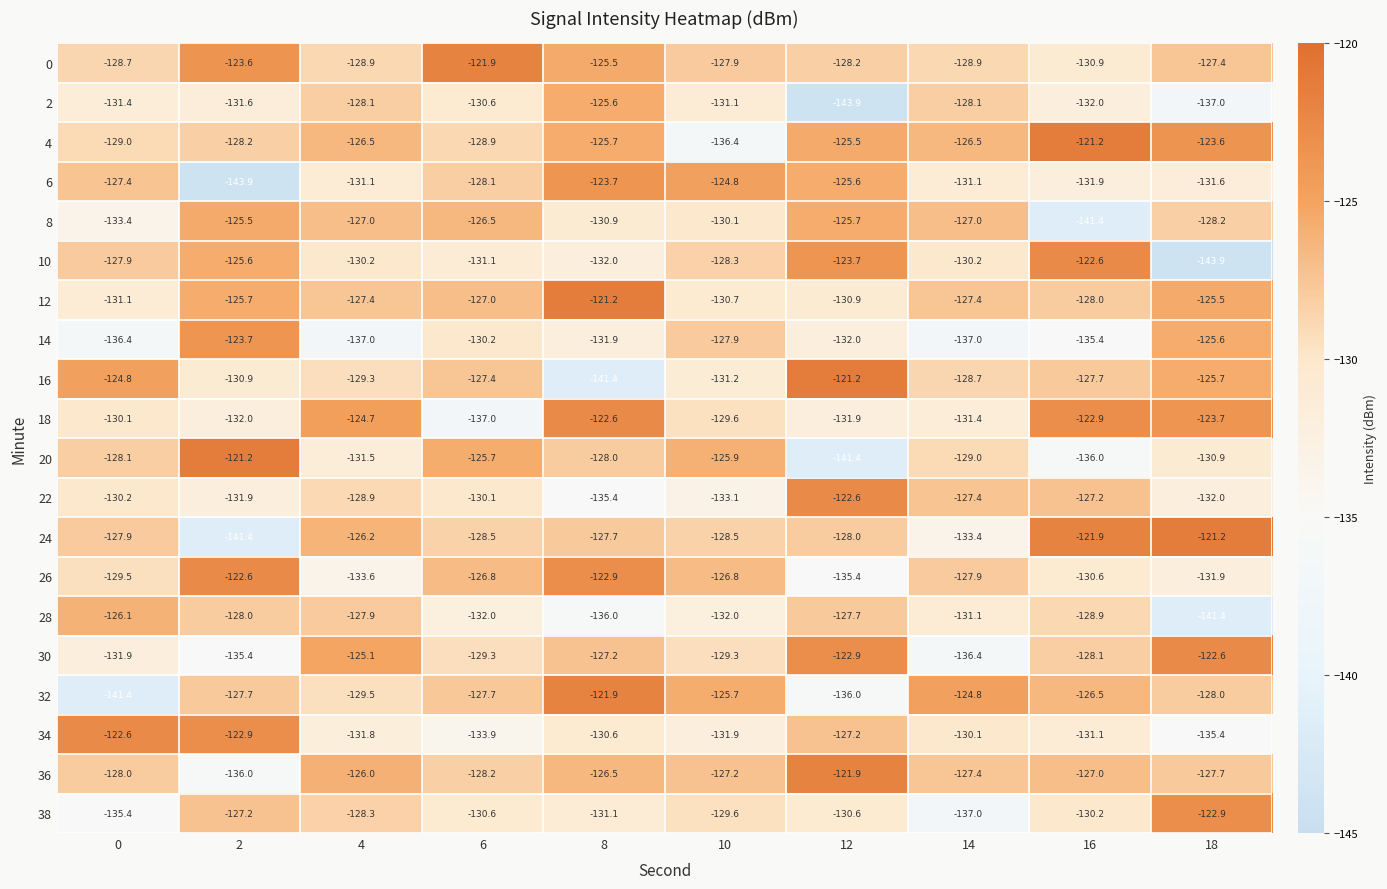

What is the average value of the 26 series?

-128.8